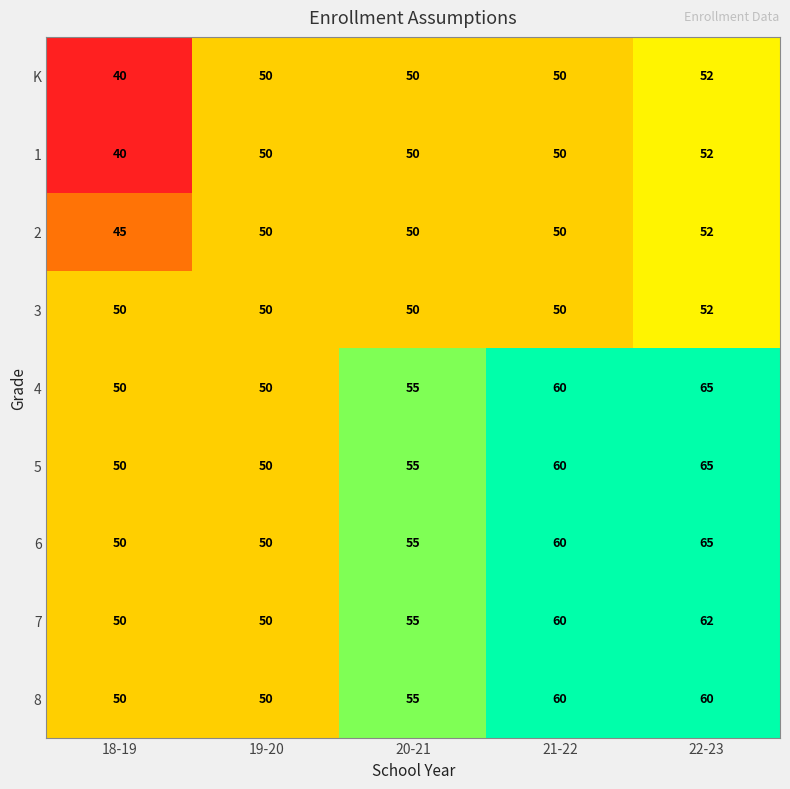

Where is 7 nearest to the value 56?

20-21